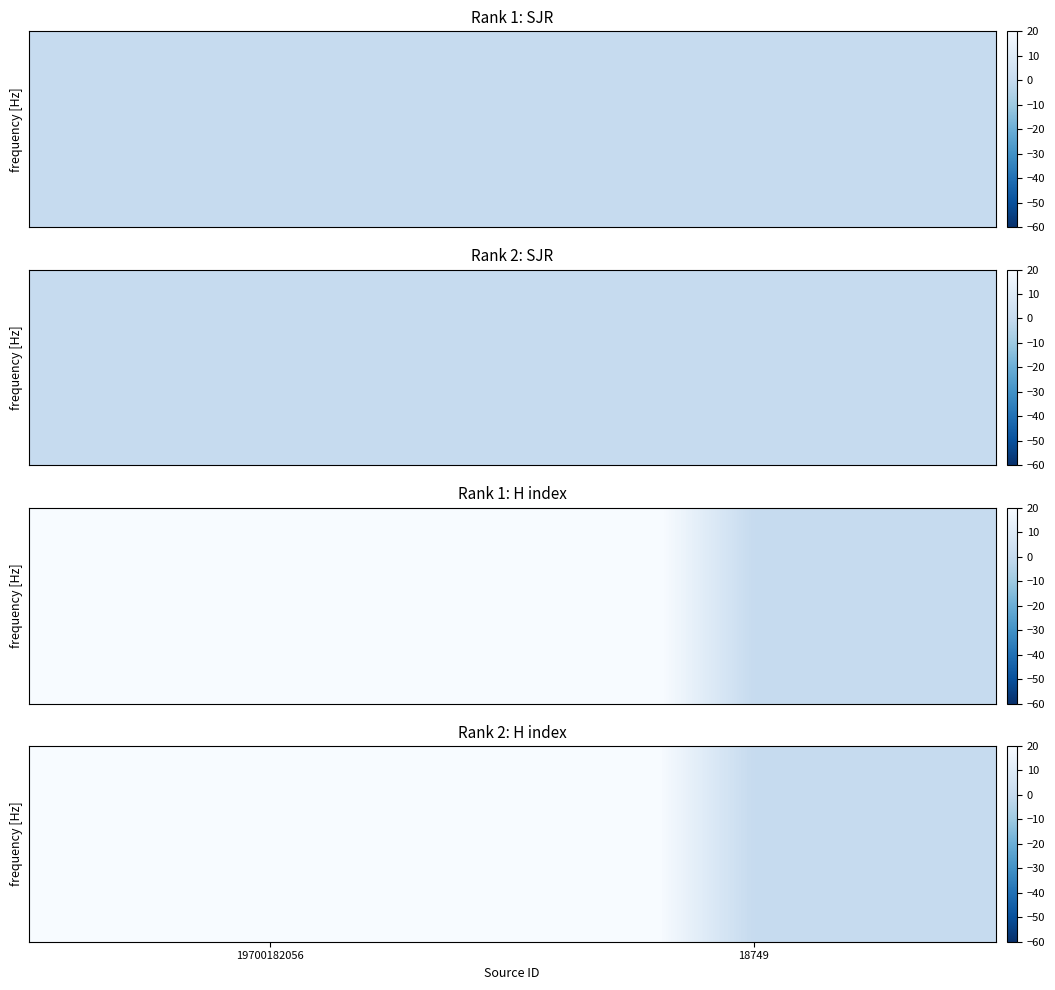

What is the change in value from 19700182056 to 18749?

-103